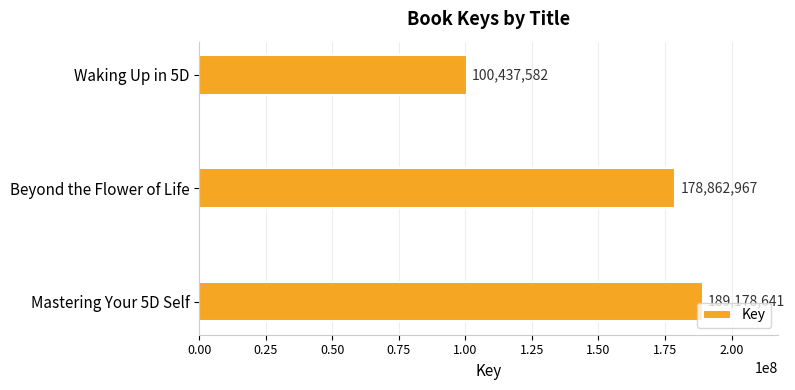

The value at Mastering Your 5D Self is 189178641. True or false?

True